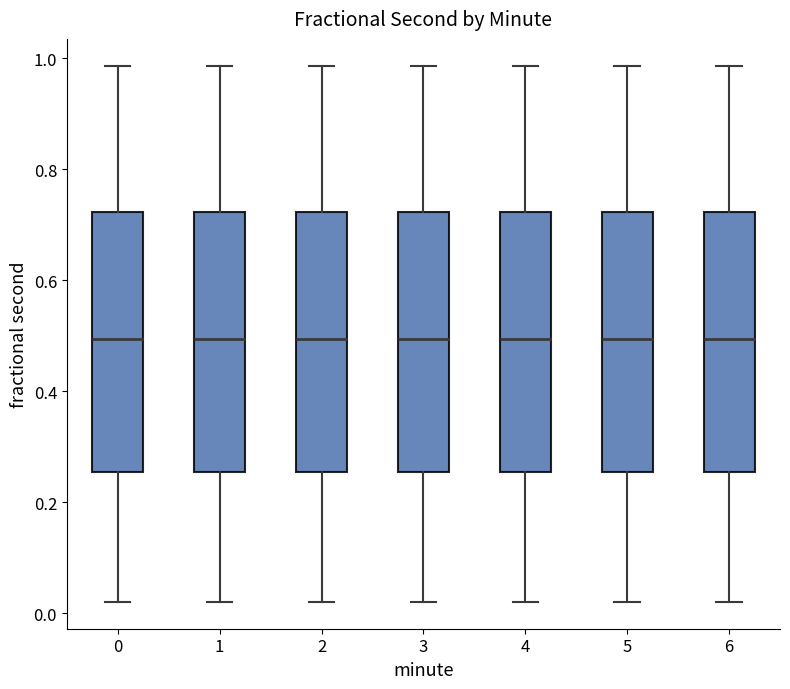

Where is the lower edge of the box at x = 2 on the y-axis? The values are not printed on the chart, so give them approximately, as read against the axis.

0.26